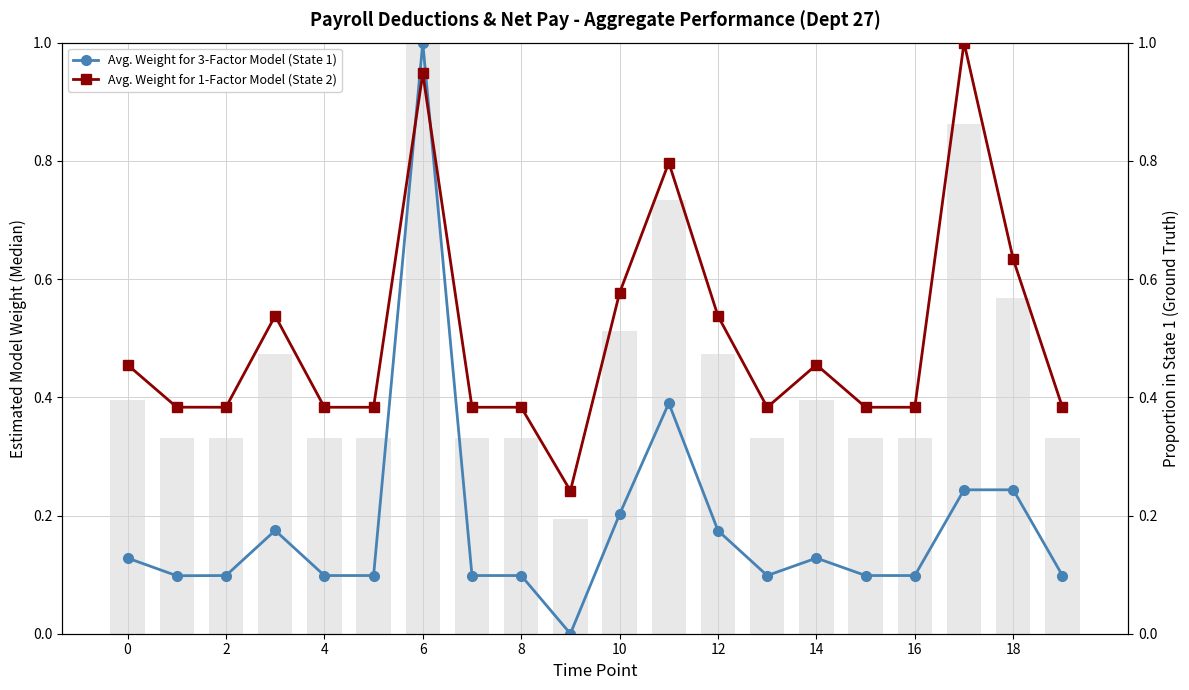

What is the maximum value shown in the chart?

1.0